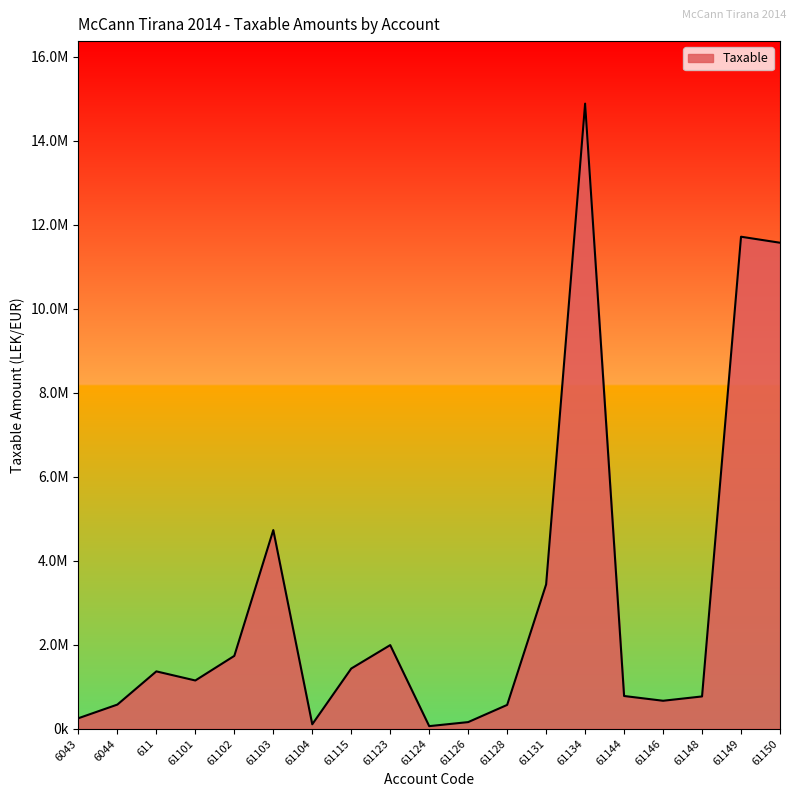

What is the label of the 10th point from the right?

61124